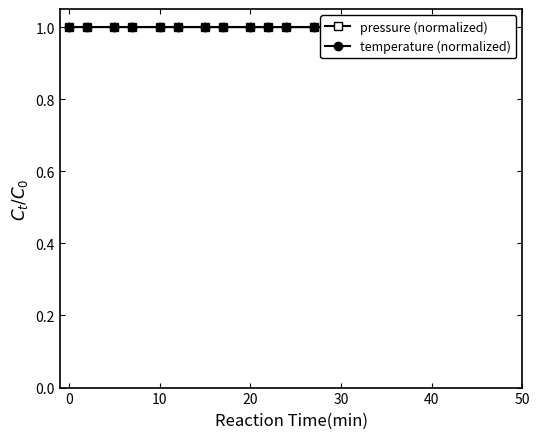

What is the label of the 16th point from the right?

10